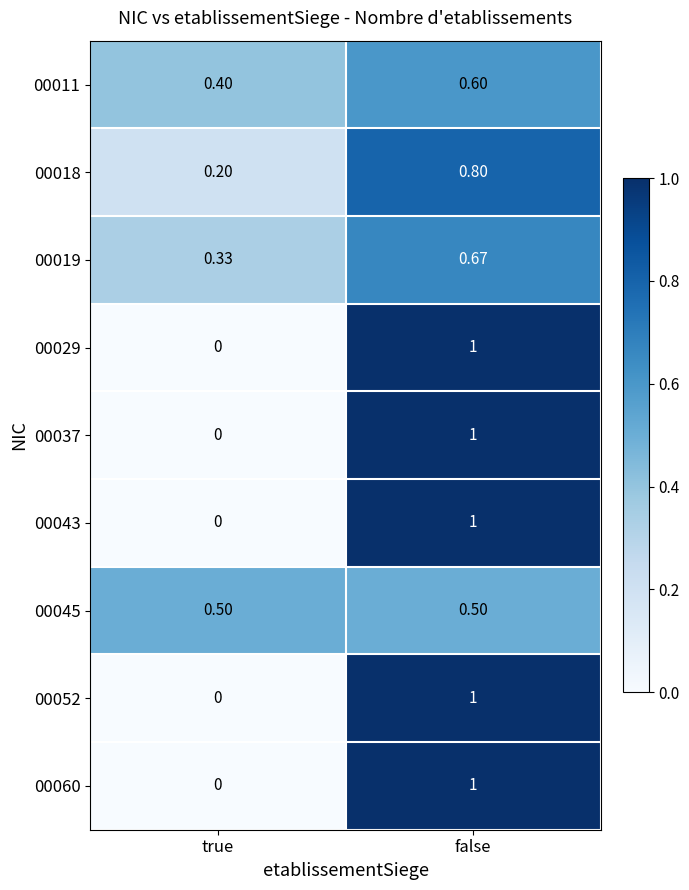

Is the value of 00043 at false greater than the value of 00037 at true?

Yes